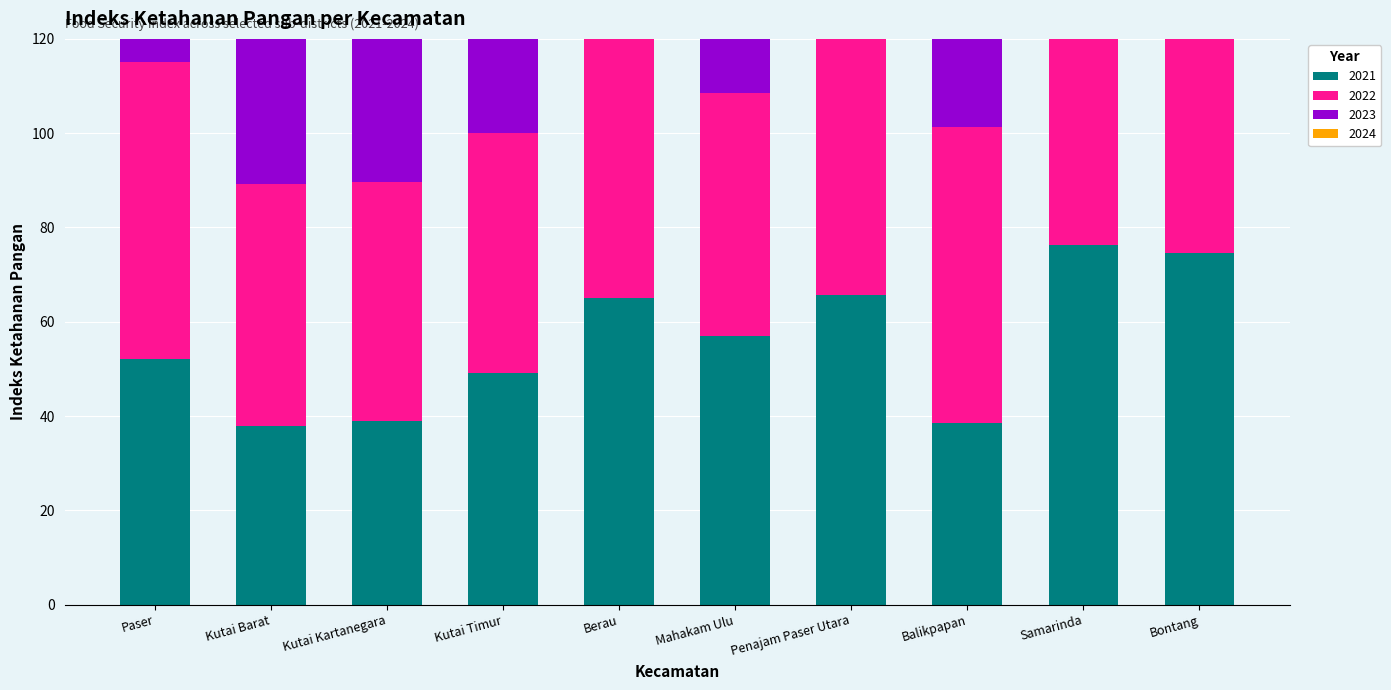

At which label does 2021 reach its minimum?

Kutai Barat